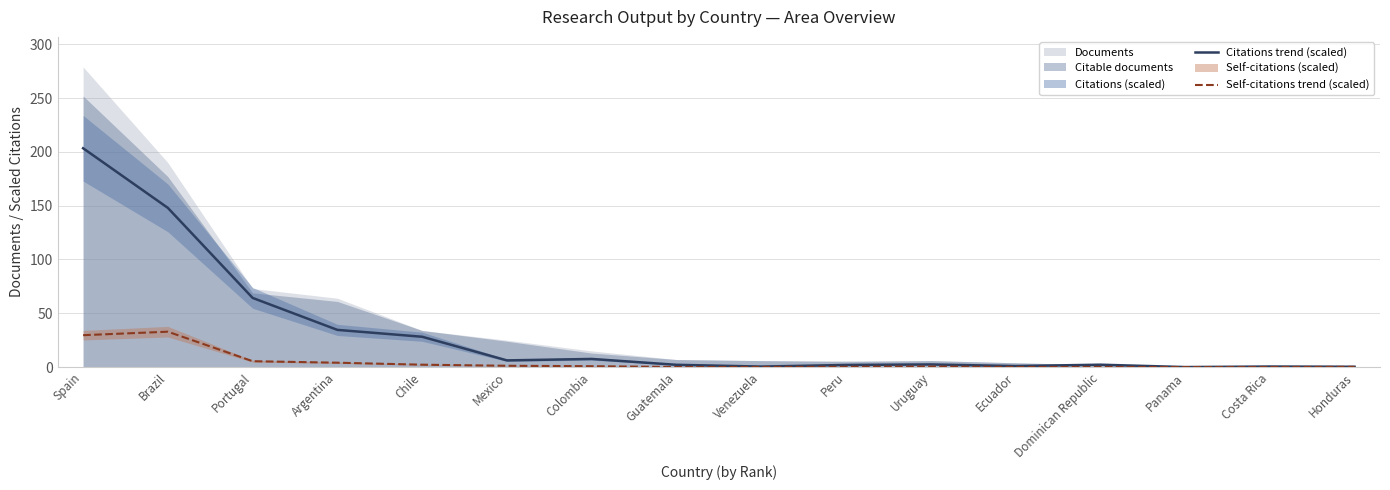

What is the spread (max minus min) of values at Spain?

173.8